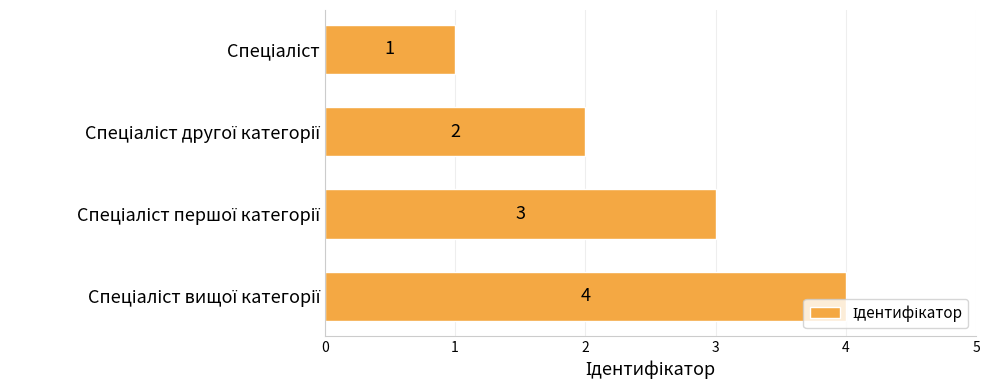

What is the value of the 4th bar from the top?

4